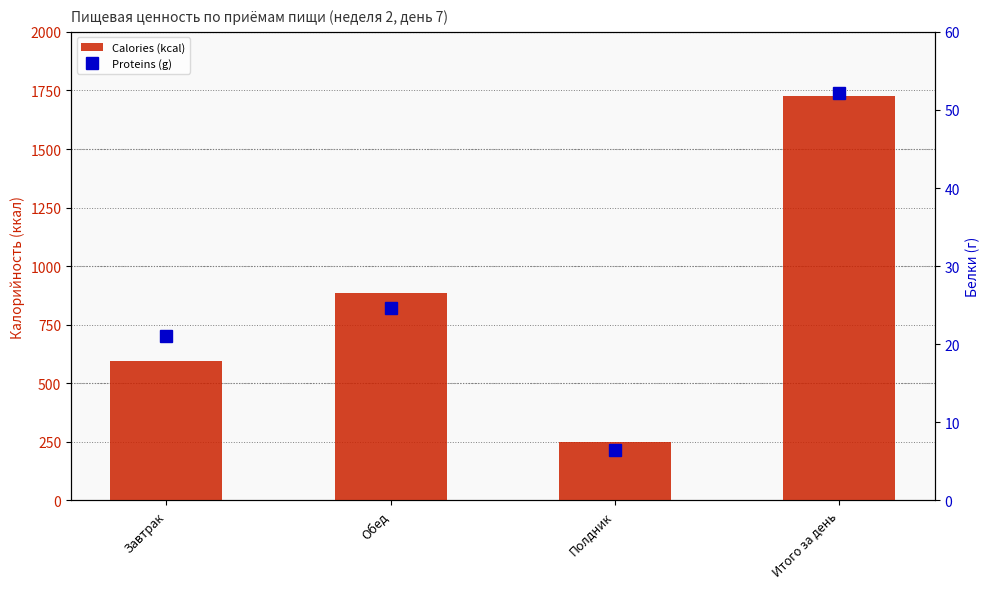

What position from the left is Полдник?

3